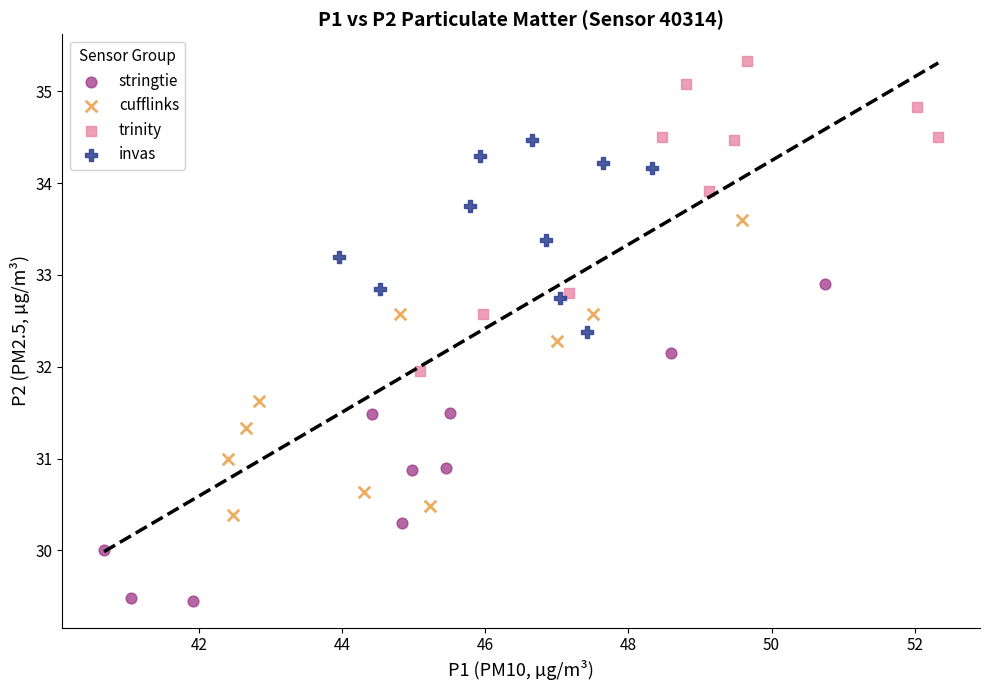

Which series contains the highest Y value?

trinity